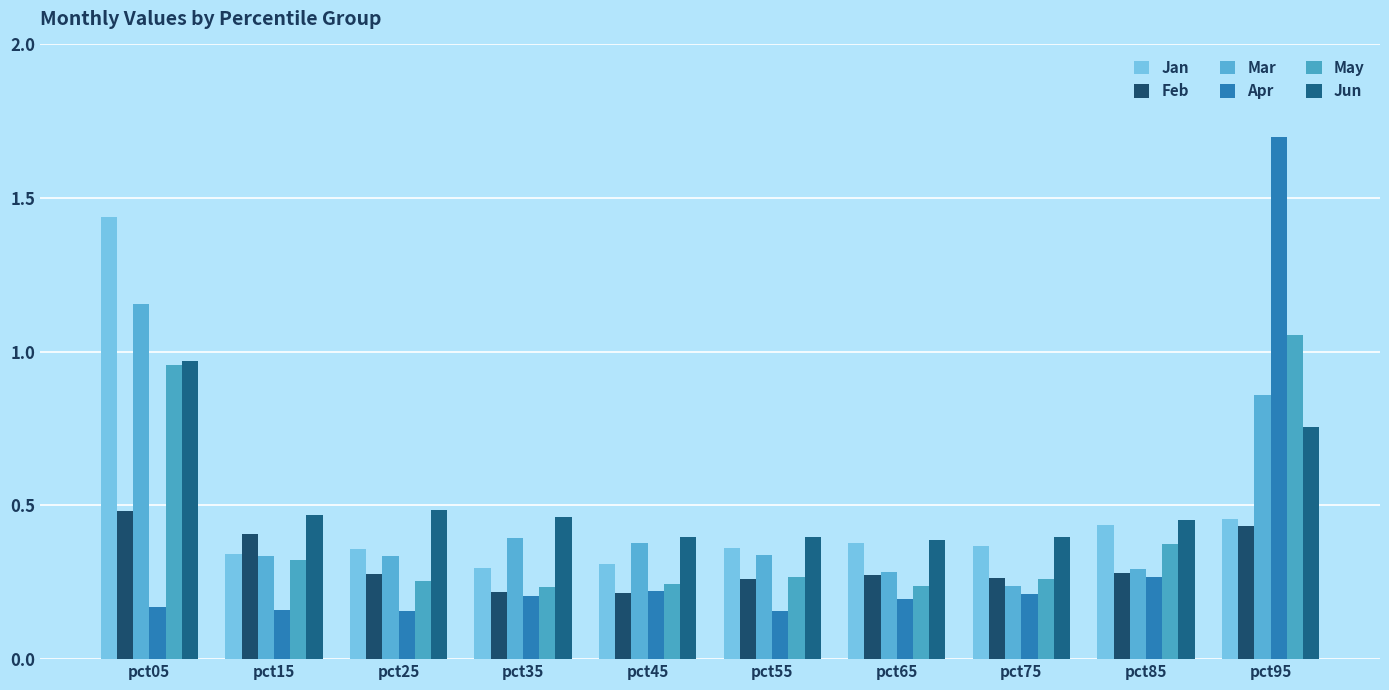

Which series has the widest spread of values?

Apr